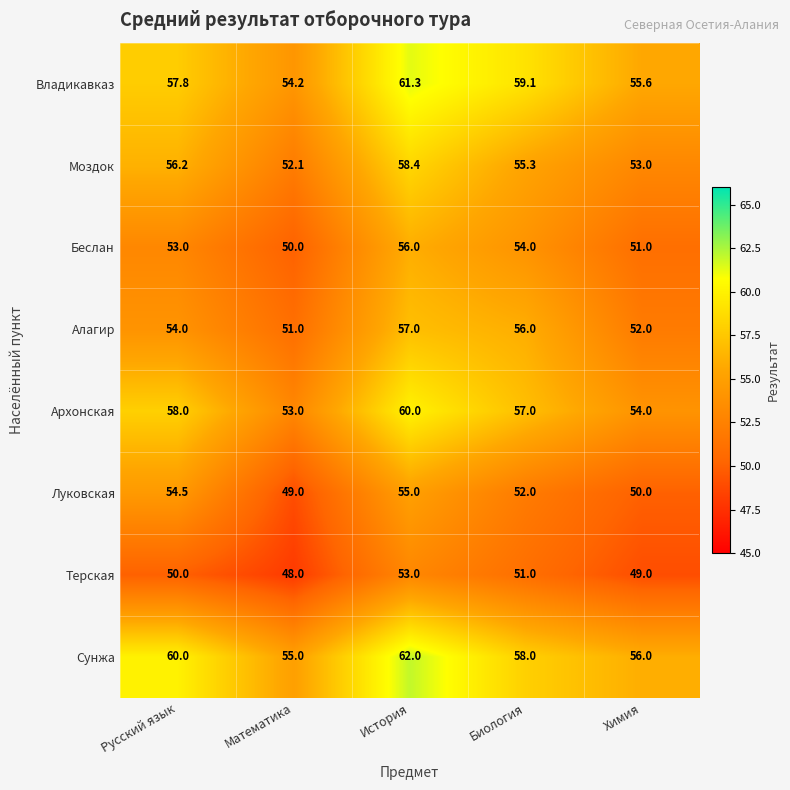

What is the sum of the Терская values at Русский язык and Химия?

99.0